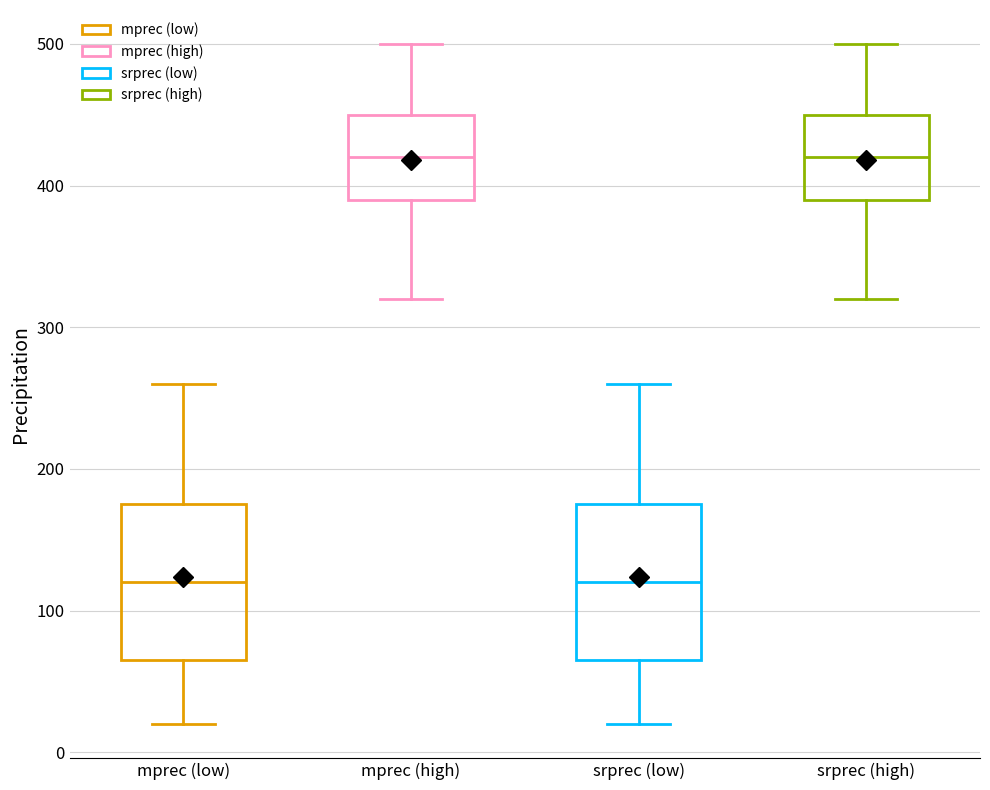

Reading left to right, transcribe this box plot: for each box, give where its median line is, the range the box spans, and where its two whiskers end, as read against the y-axis. The values are not printed on the chart, so give them approximately, as read against the axis.

mprec (low): median 120, box 70 to 180, whiskers 20 to 260
mprec (high): median 420, box 390 to 450, whiskers 320 to 500
srprec (low): median 120, box 70 to 180, whiskers 20 to 260
srprec (high): median 420, box 390 to 450, whiskers 320 to 500